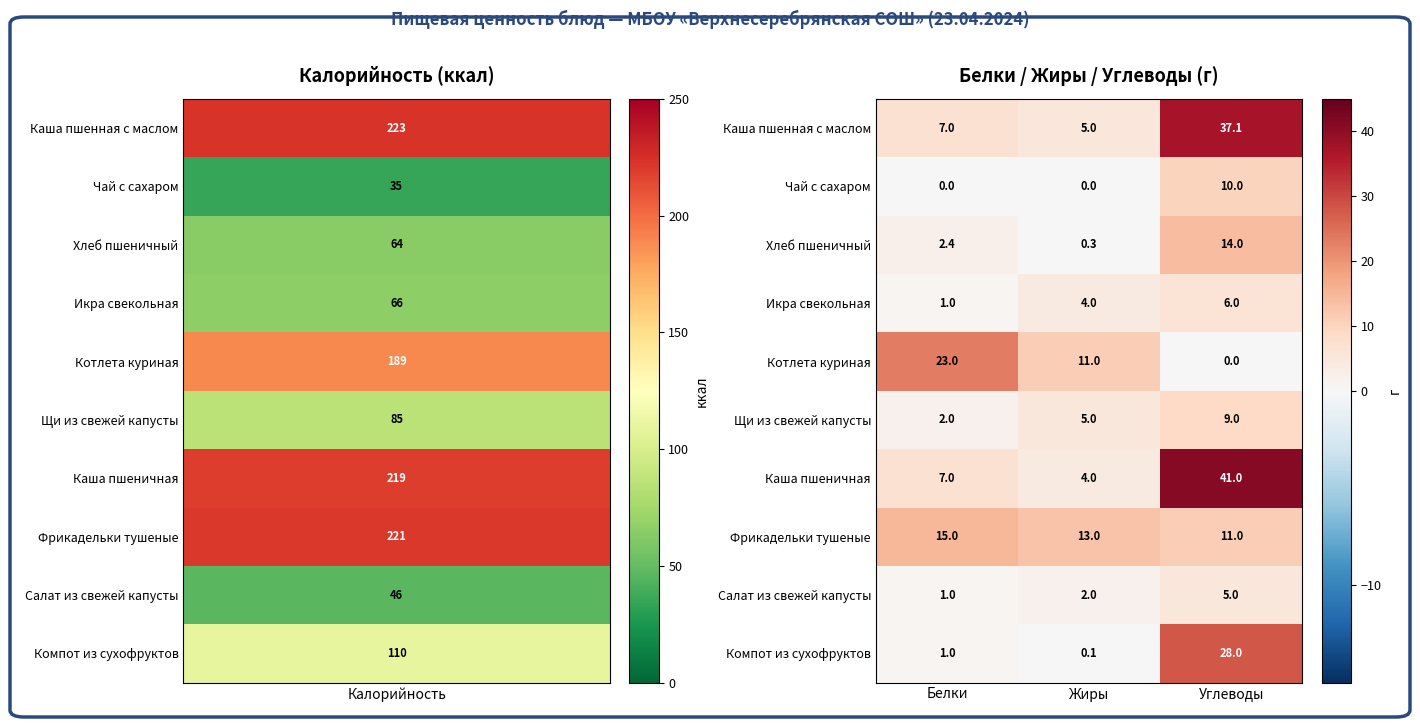

At which category is the sum across all series the highest?

Углеводы